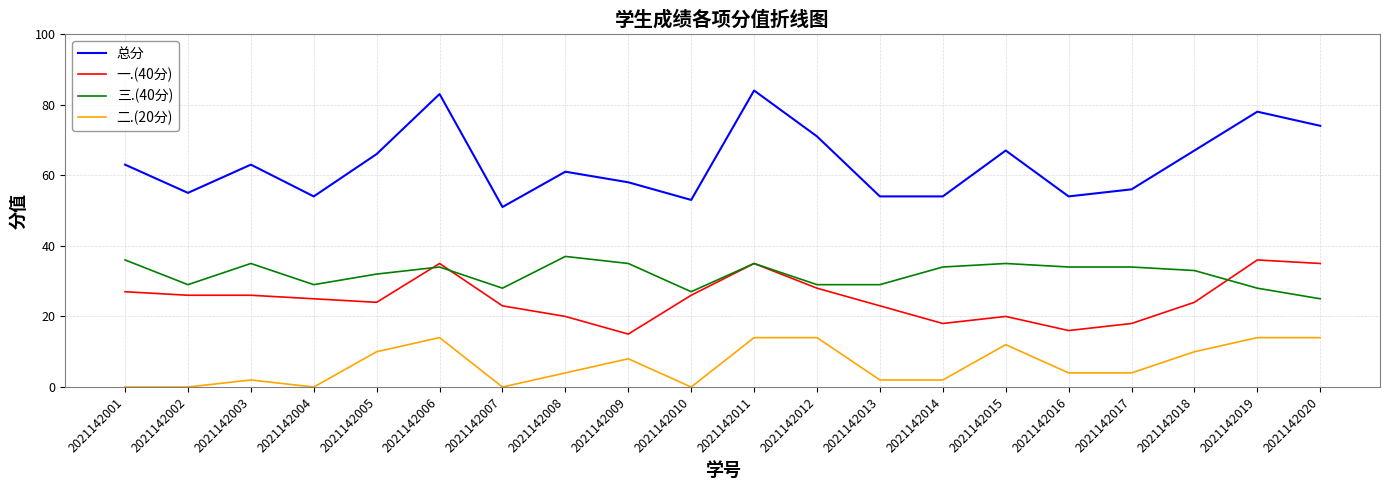

What is the difference between the second highest and minimum values in the 三.(40分) series?

11